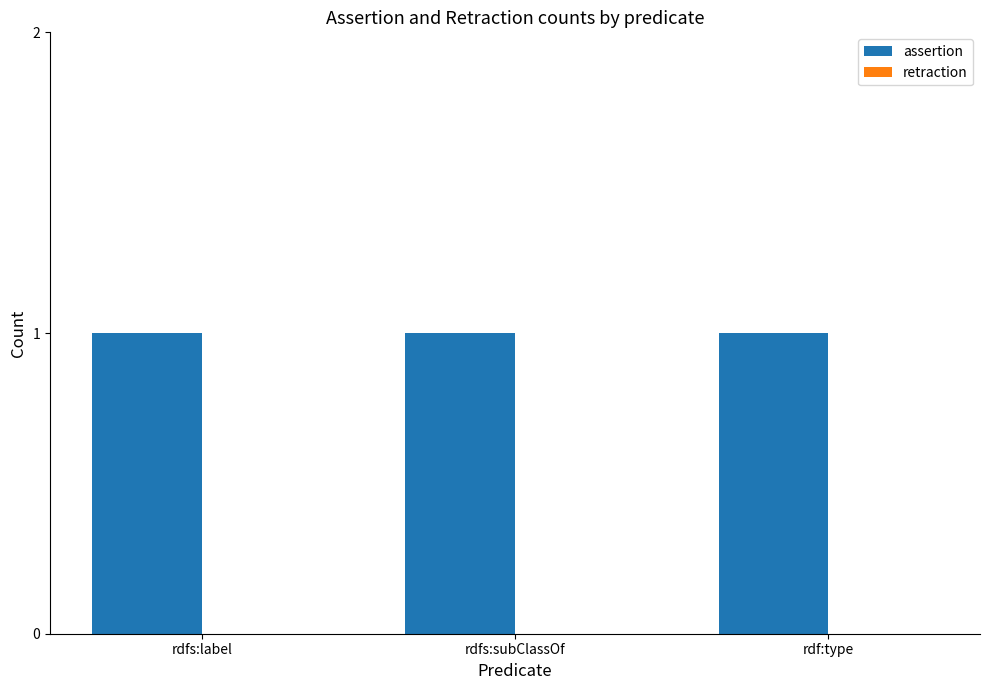

Which category has the lowest value in the assertion series?

rdfs:label